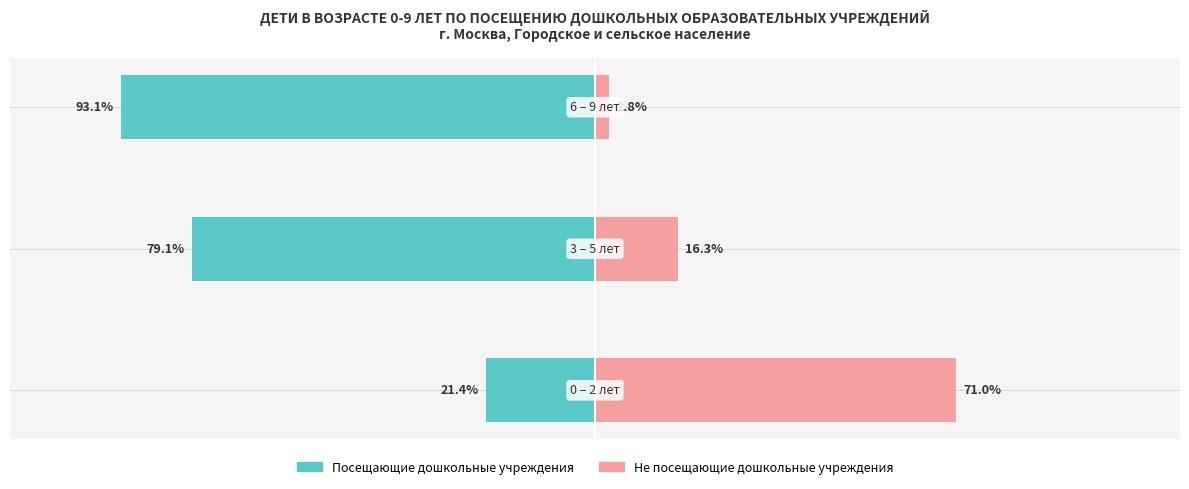

The Посещающие дошкольные учреждения series shows -4.4 at 0. True or false?

False